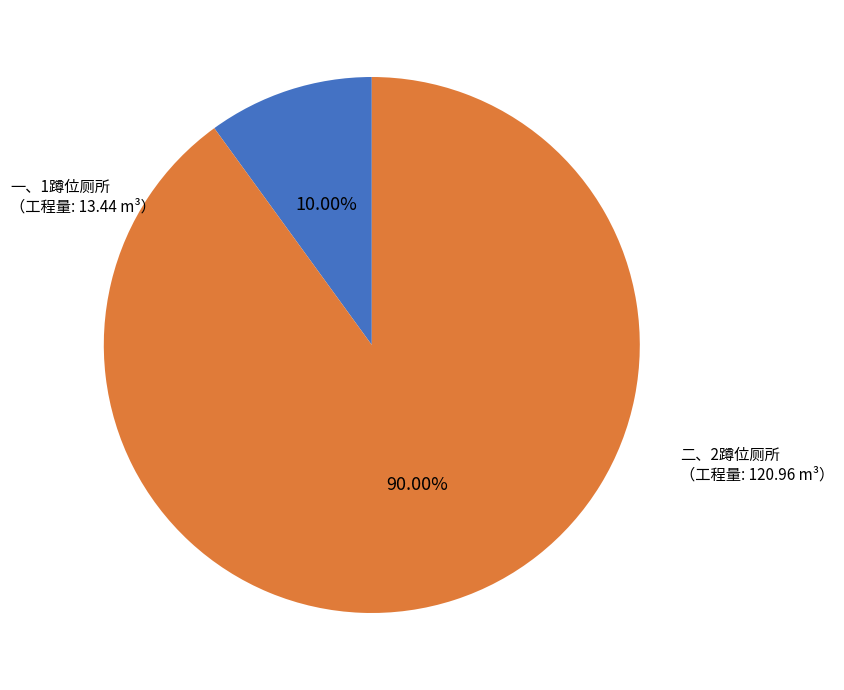

Is there any slice that represents more than half of the pie?

Yes